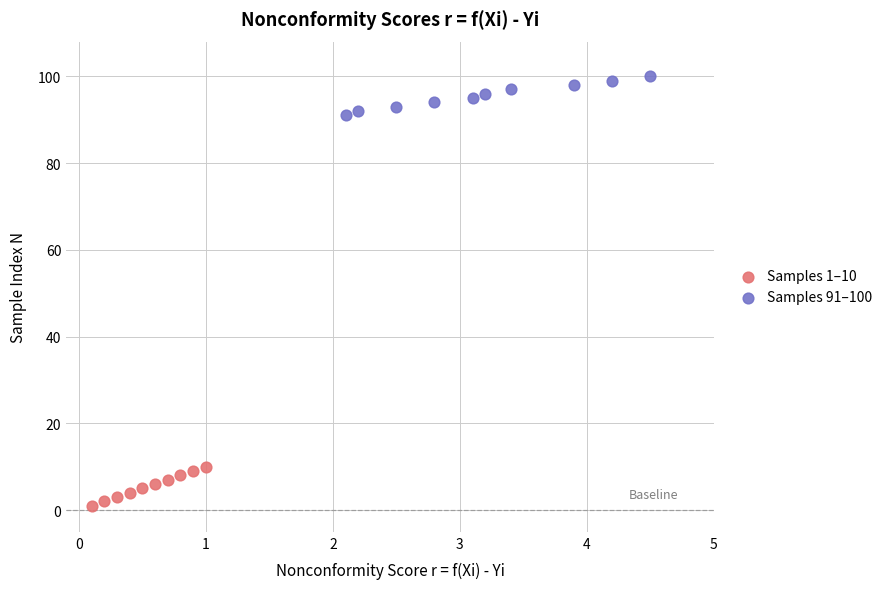

Which series contains the lowest Y value?

Samples 1–10